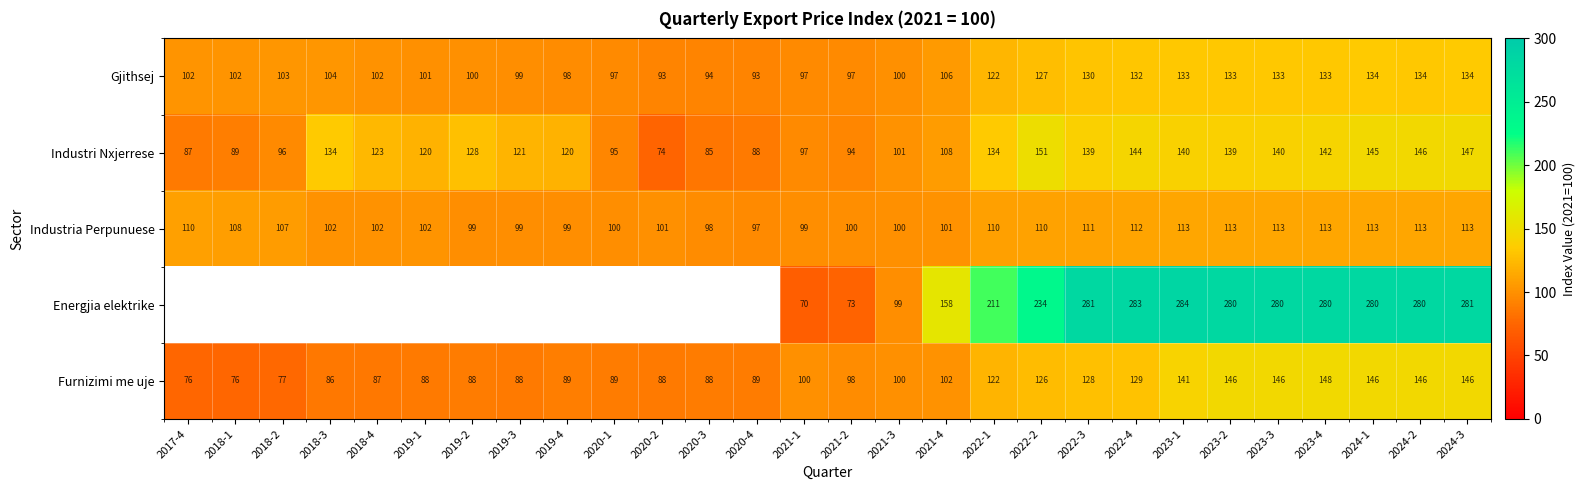

What is the sum of all Industri Nxjerrese values?

3327.0